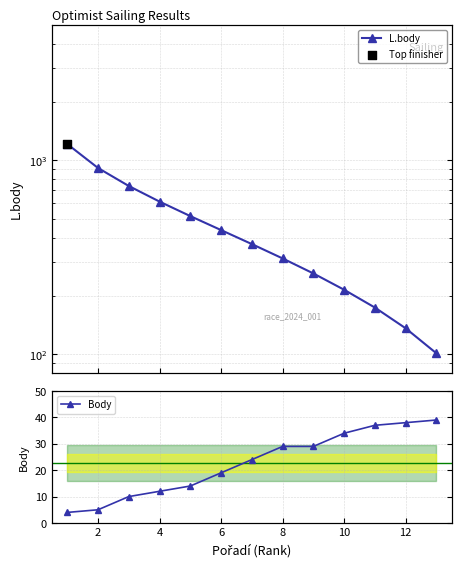

At how many categories does at least one series exceed 484?

5